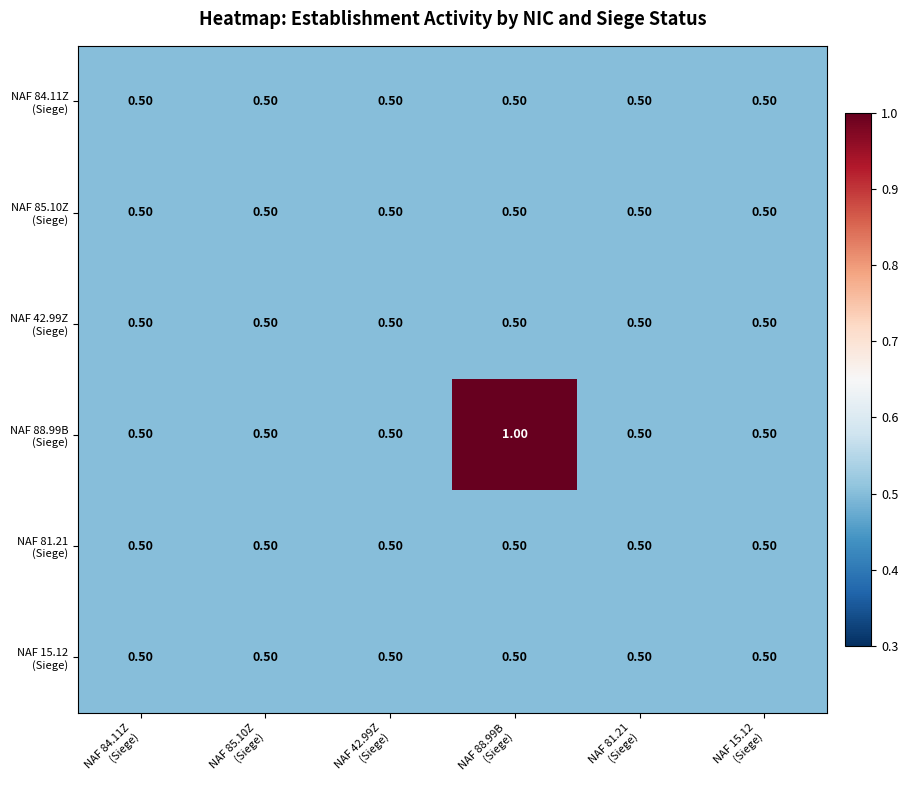

Between NAF 81.21
(Siege) and NAF 42.99Z
(Siege), which is larger?

NAF 81.21
(Siege)